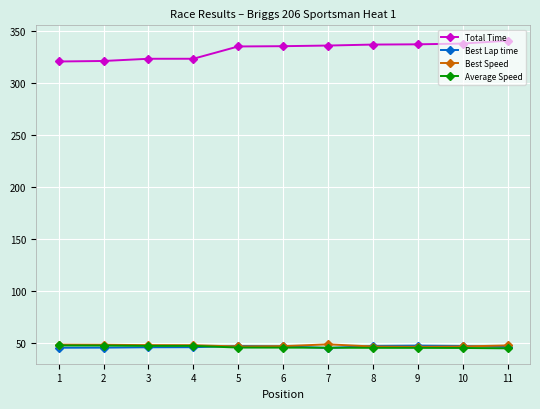

What is the average value of the Best Speed series?

47.0